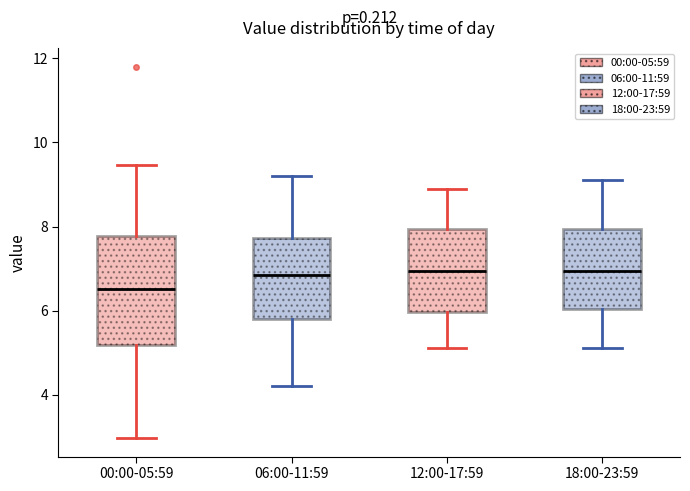

Reading left to right, read every box against the y-axis: the position of its median line, the range the box covers, and the ends of its whiskers. The values are not printed on the chart, so give them approximately, as read against the axis.

00:00-05:59: median 6.6, box 5.2 to 7.8, whiskers 3.0 to 9.4
06:00-11:59: median 6.8, box 5.8 to 7.8, whiskers 4.2 to 9.2
12:00-17:59: median 7.0, box 6.0 to 8.0, whiskers 5.2 to 9.0
18:00-23:59: median 7.0, box 6.0 to 8.0, whiskers 5.2 to 9.2